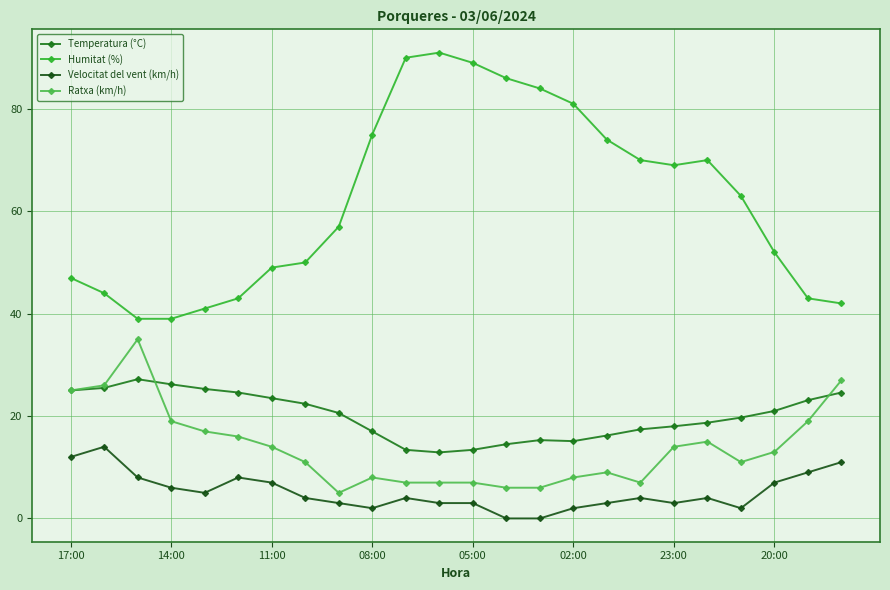

True or false: Velocitat del vent (km/h) and Ratxa (km/h) intersect in this chart.

False